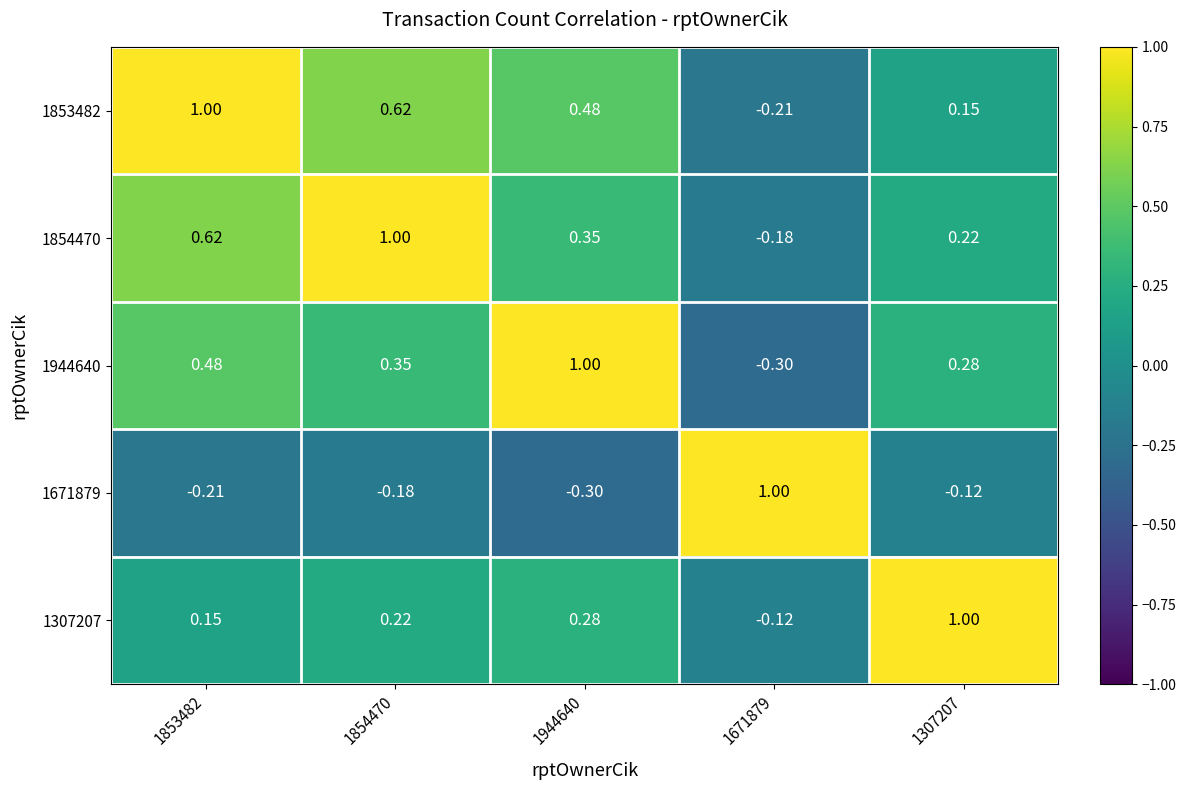

Is the value of 1307207 at 1307207 greater than the value of 1671879 at 1853482?

Yes